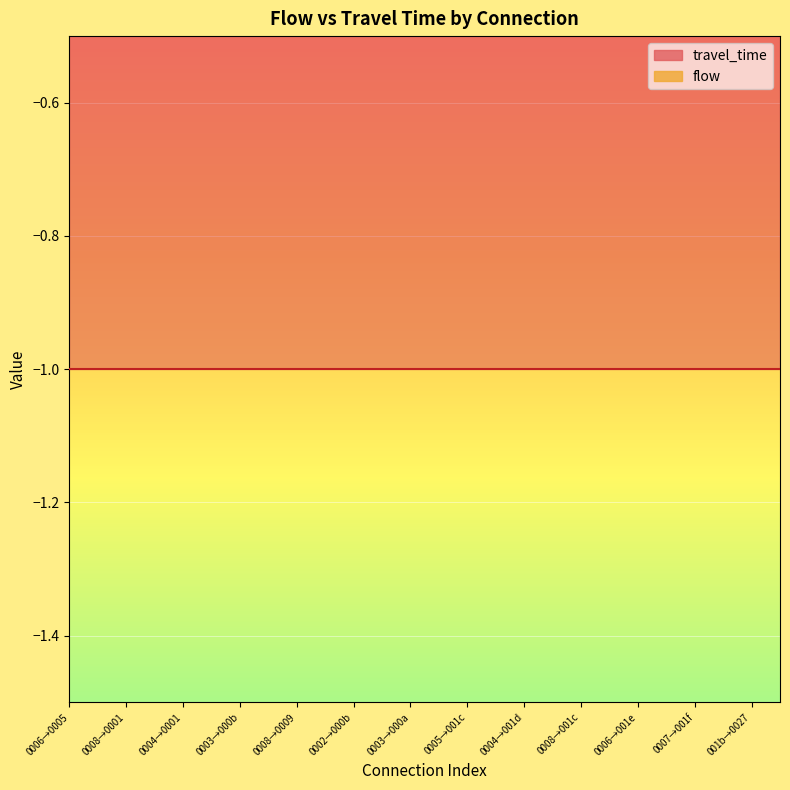

List the series in order of their overall mean, highest first.

flow, travel_time